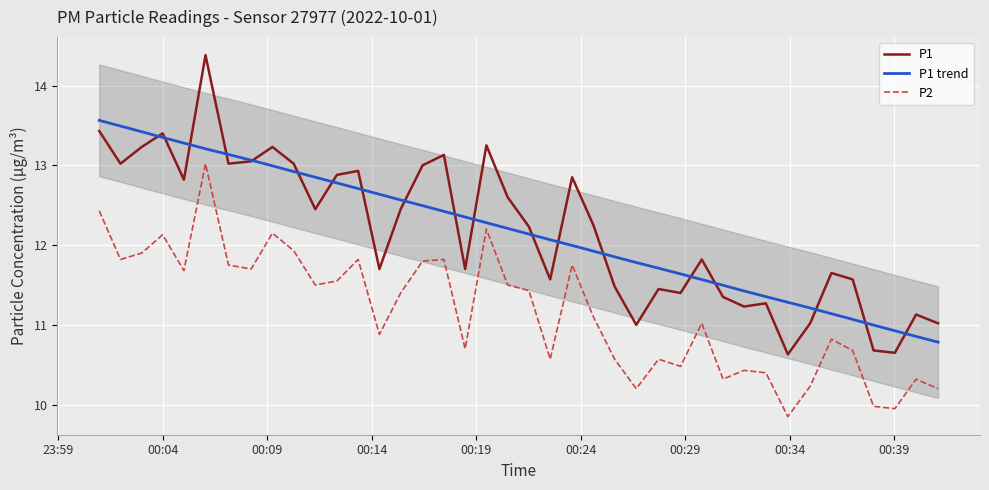

What is the highest value of the P1 series?

14.4